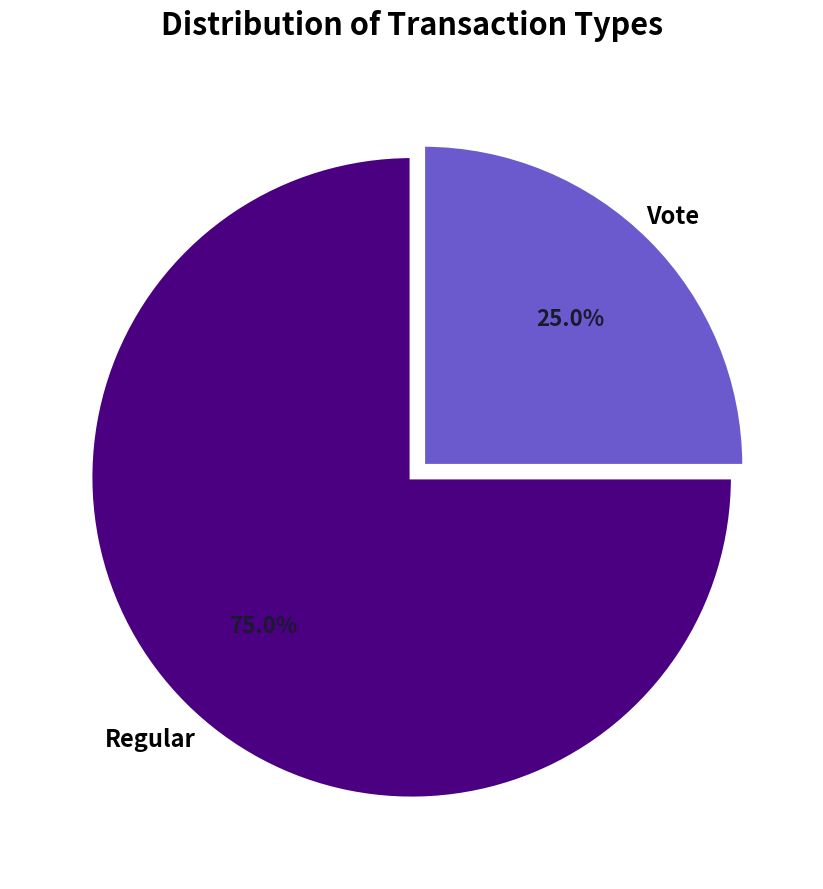

Is there any slice that represents more than half of the pie?

Yes